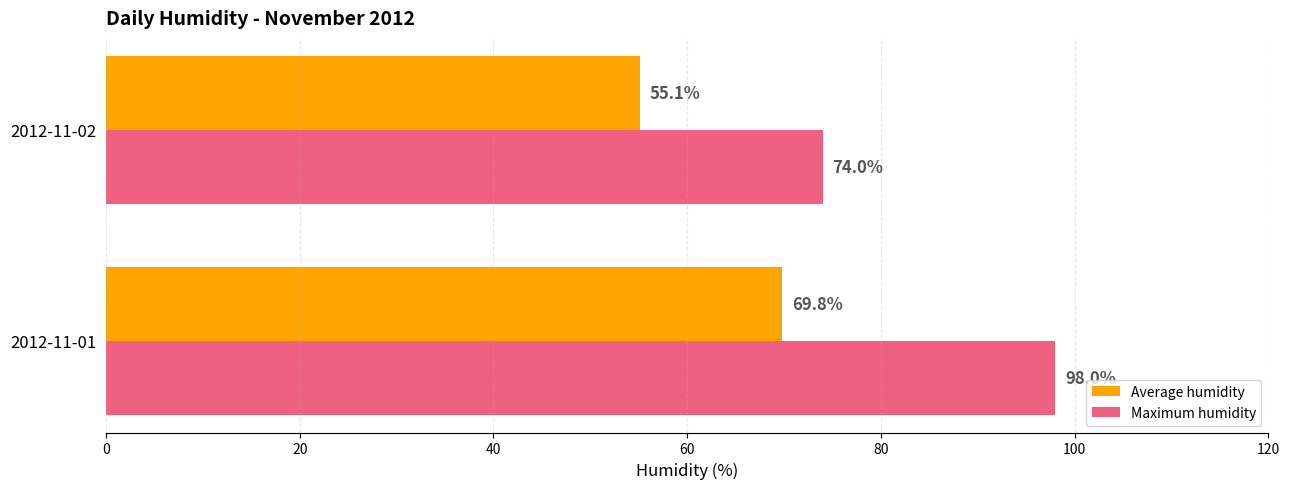

Which series has the largest total across all categories?

Maximum humidity